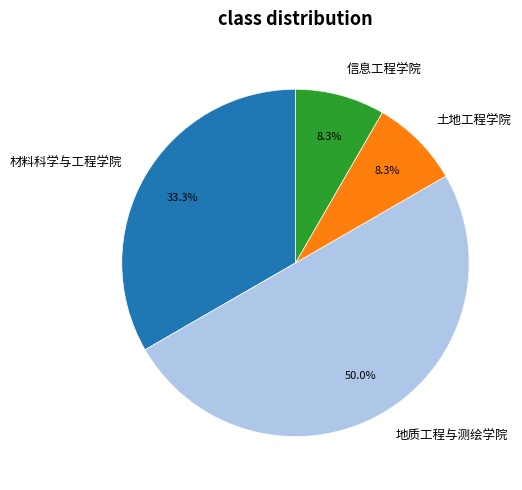

Is it true that 材料科学与工程学院 is 33% of the pie?

True